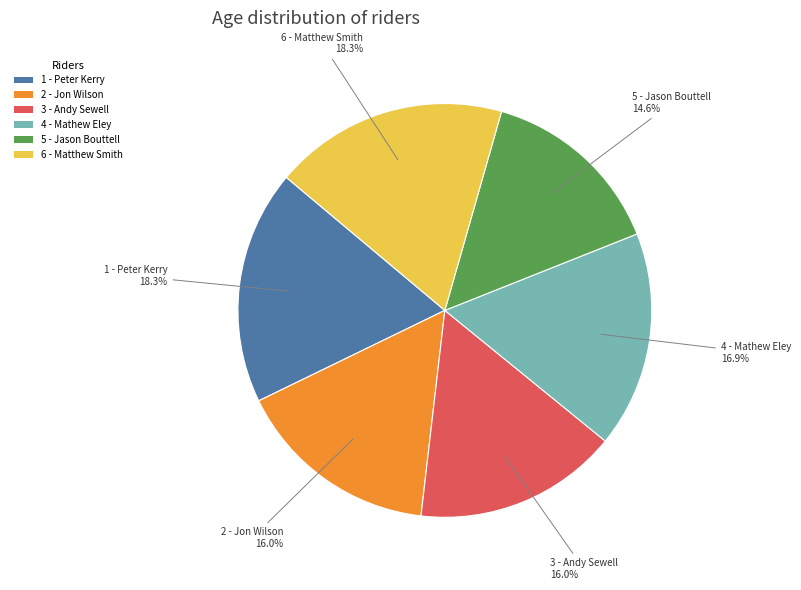

Between 3 - Andy Sewell and 1 - Peter Kerry, which is larger?

1 - Peter Kerry